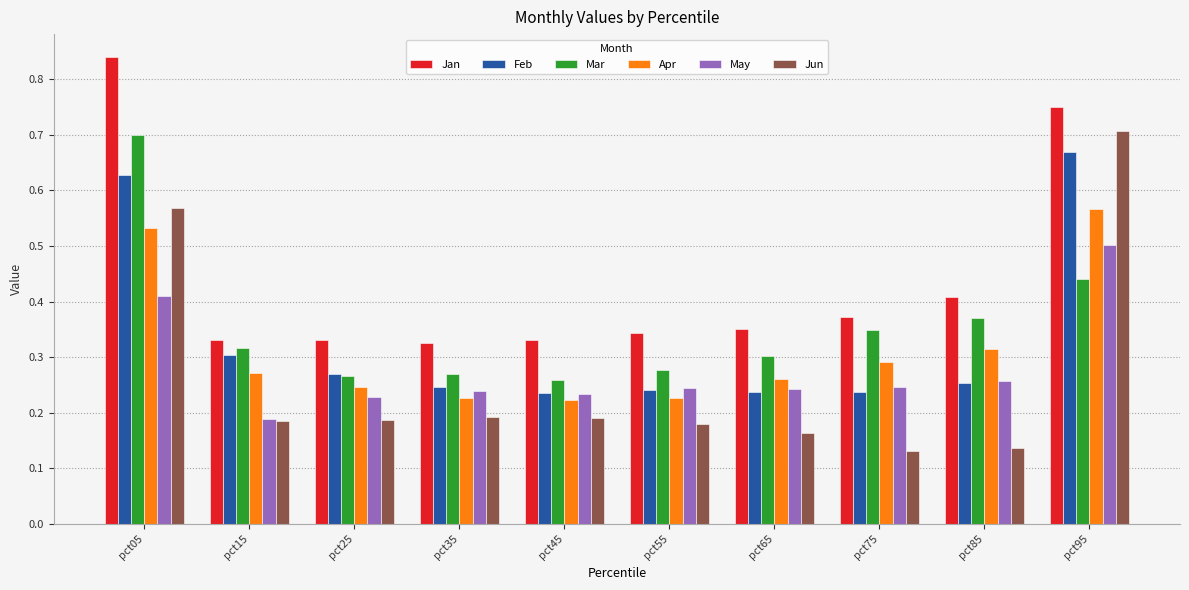

What is the total value across all series at pct75?

1.6